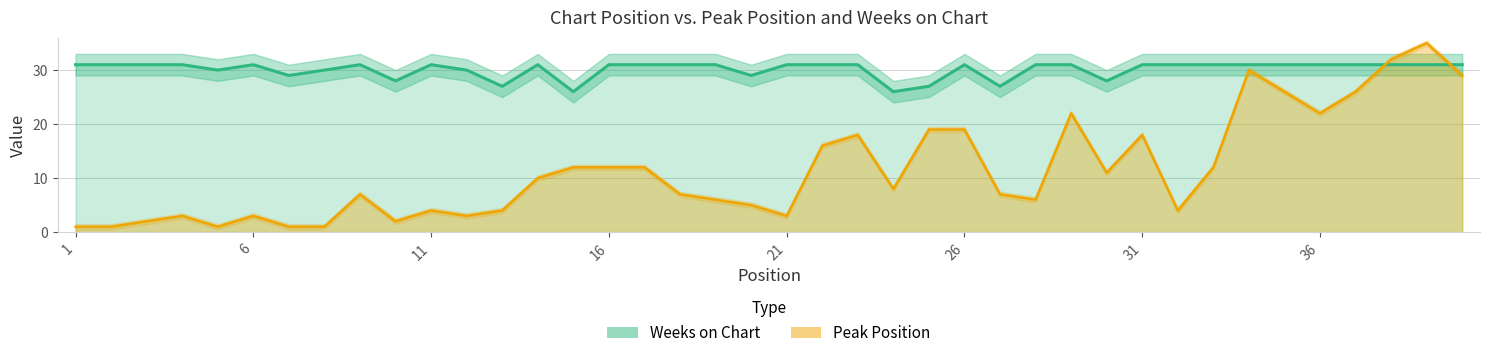

The value of Peak Position at 14 is 6. True or false?

False